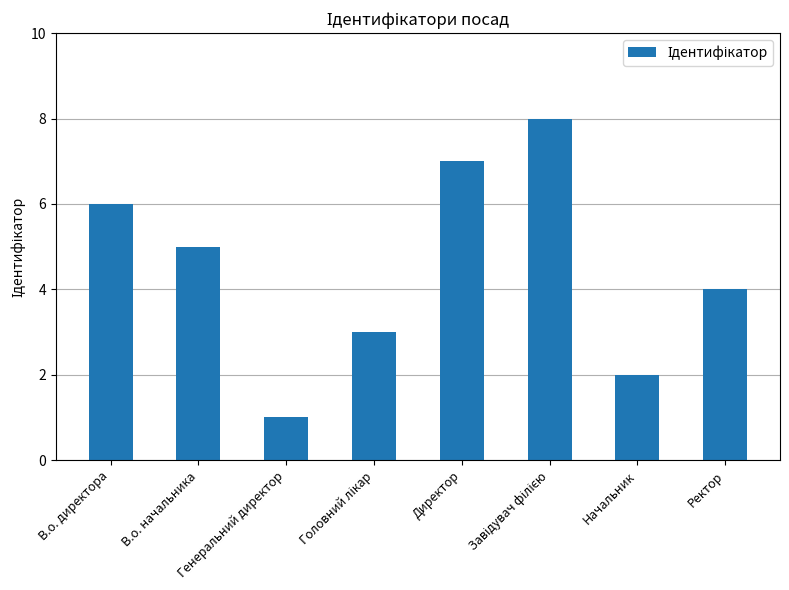

What is the label of the 4th bar from the right?

Директор